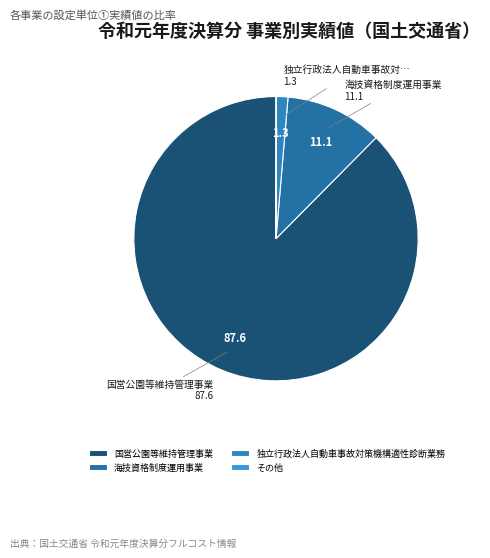

Does 国営公園等維持管理事業 account for over 50% of the chart?

Yes